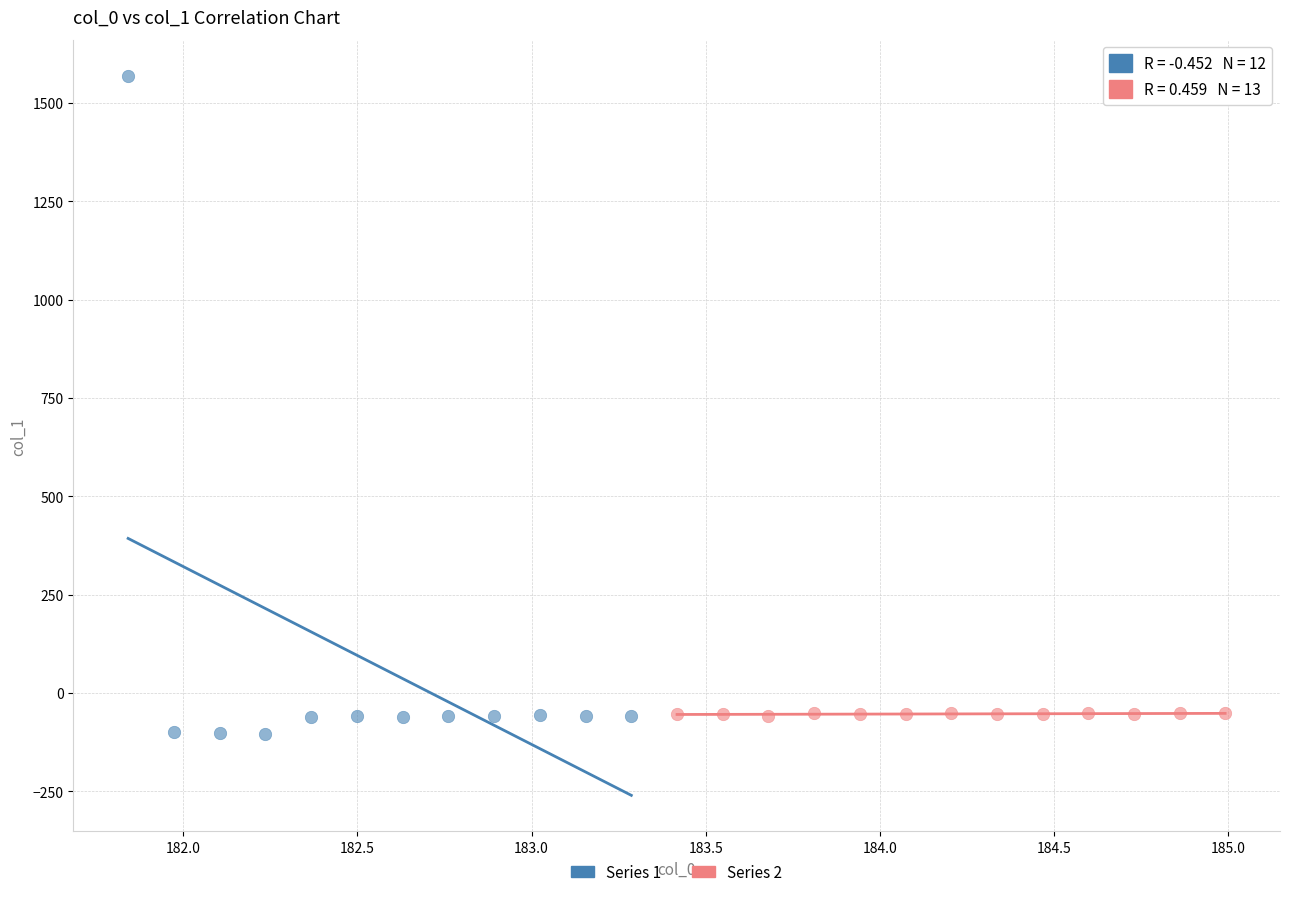

Which series reaches the maximum Y coordinate?

Series 1